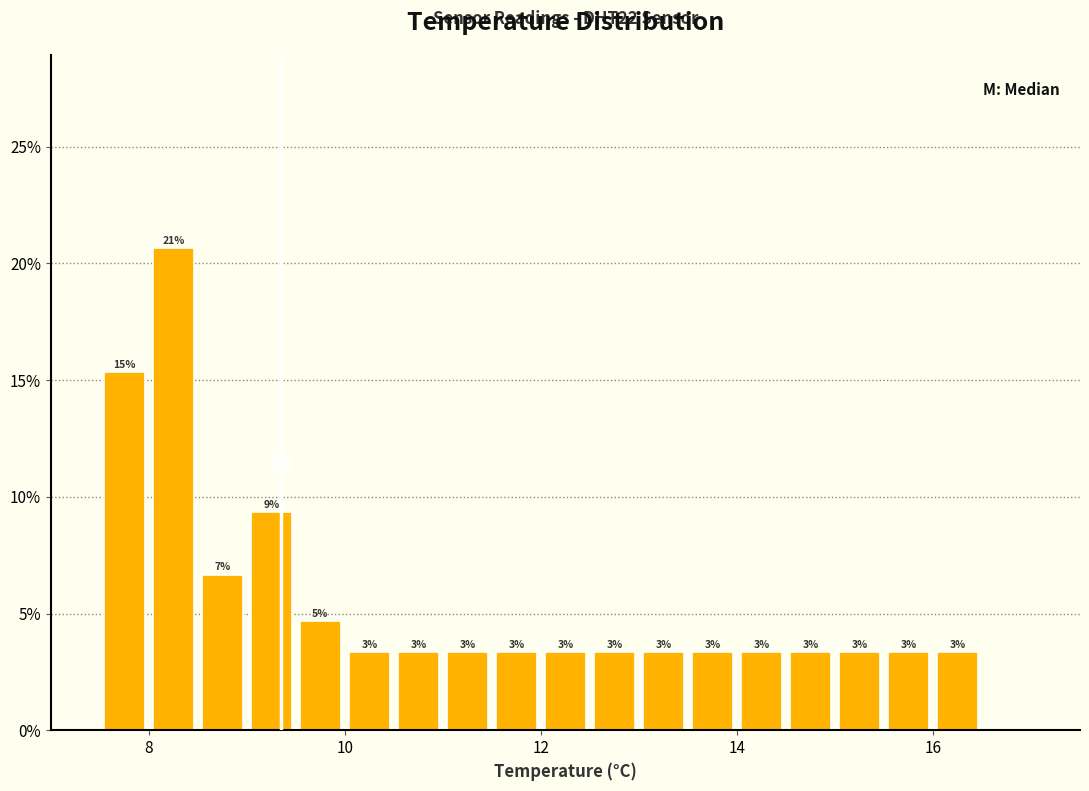

Around what value on the x-axis is the tallest bar? Give the approximate position of its centre, as read against the axis.

8.2